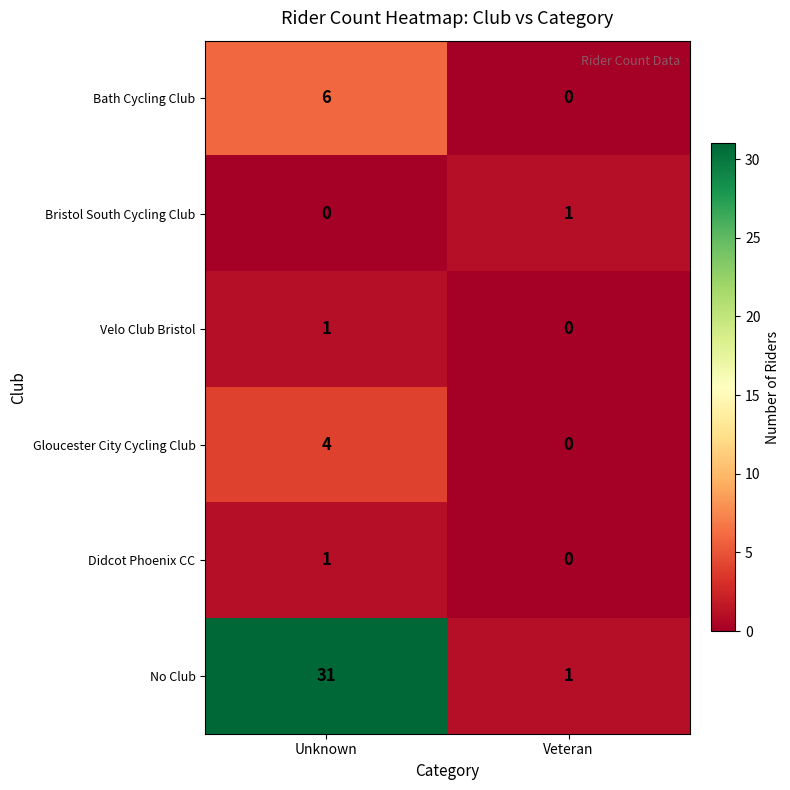

What is the difference between the highest and lowest values at Unknown?

31